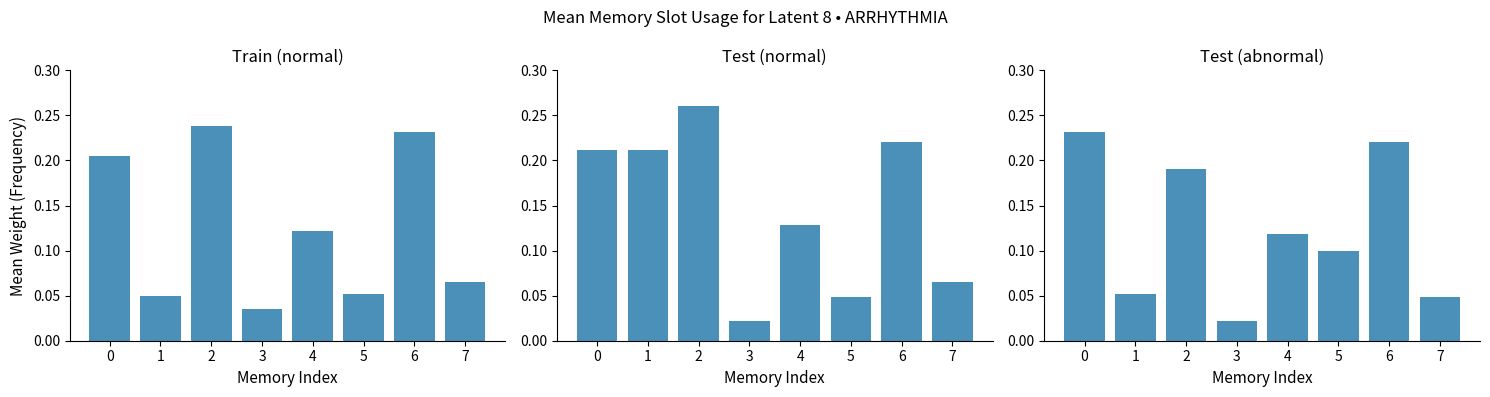

Are the bars horizontal?

No